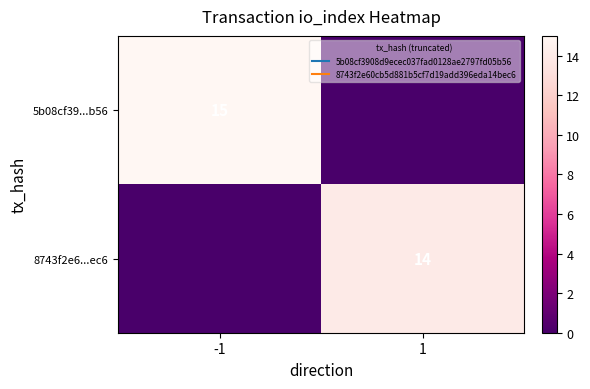

Rank the series by their maximum value, from lowest to highest.

8743f2e6...ec6, 5b08cf39...b56